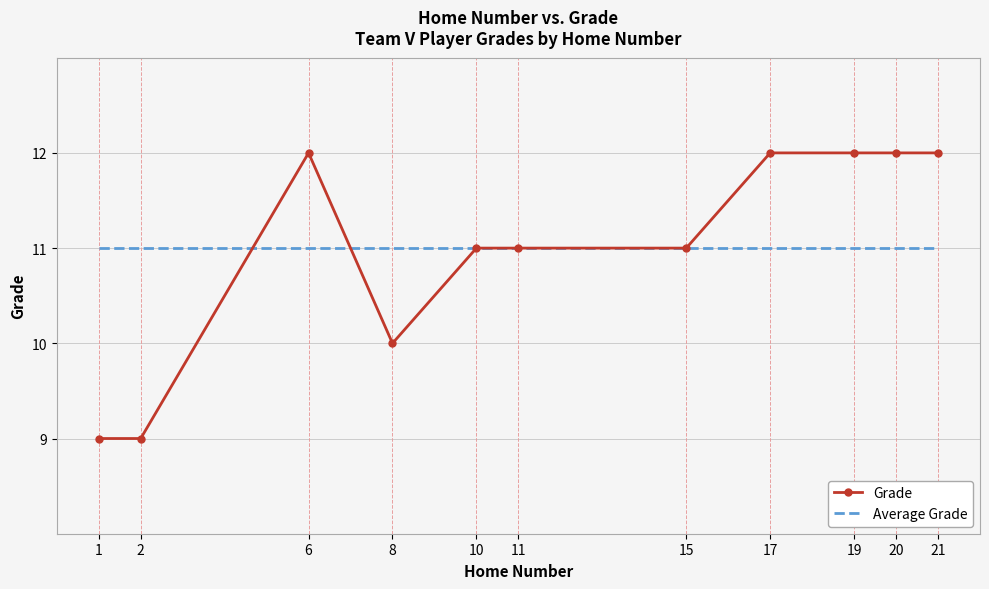

List the series in order of their peak value, highest first.

Grade, Average Grade